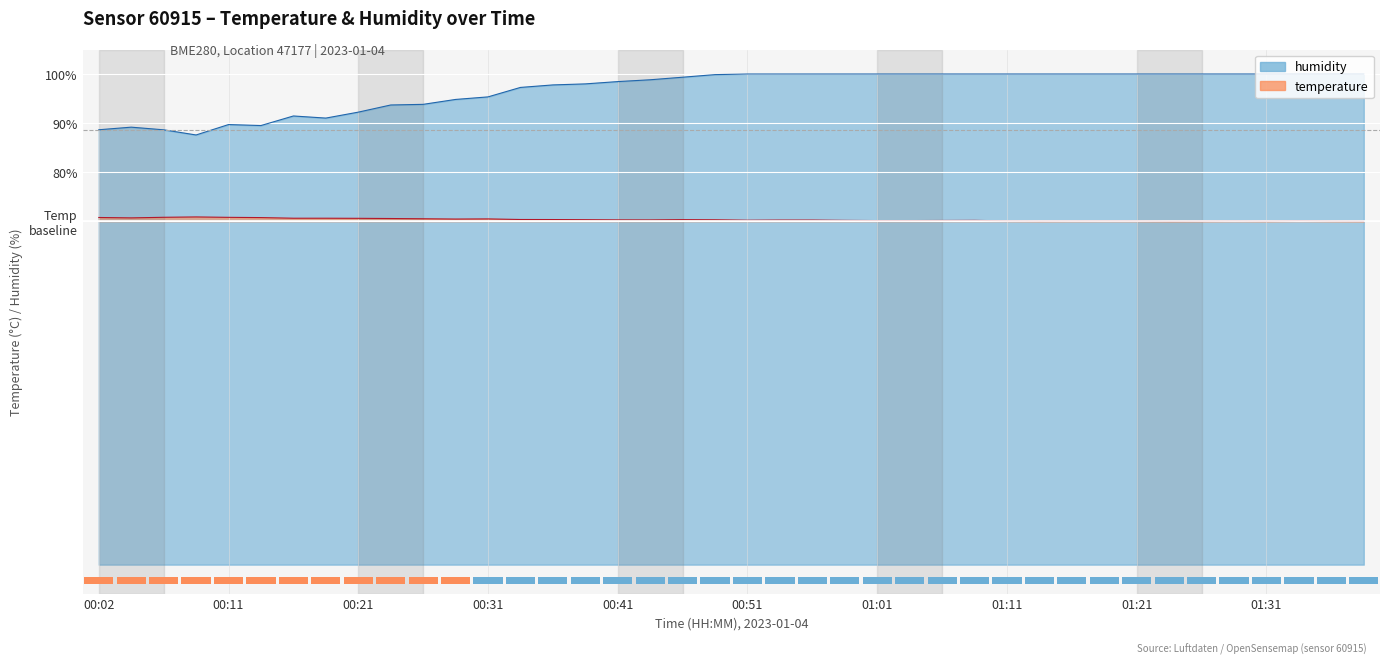

What is the difference between the maximum and minimum values in the temperature series?

0.9